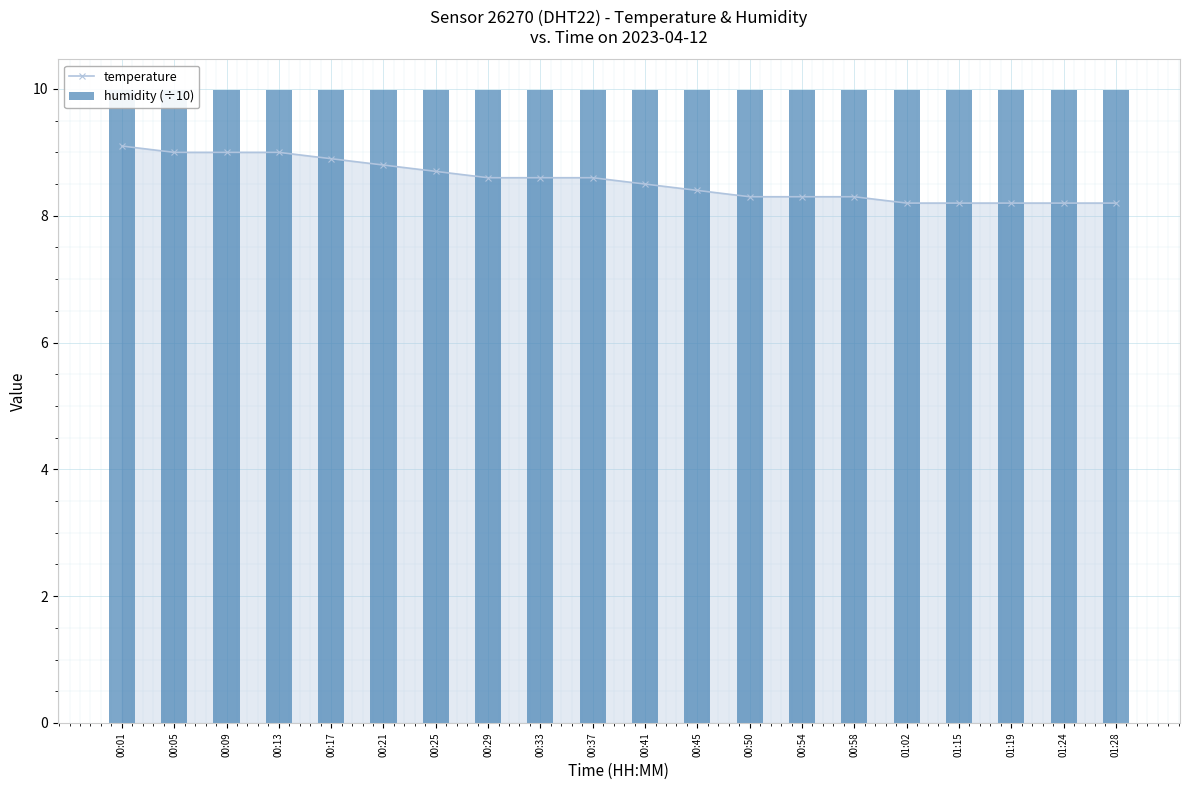

What value does the humidity (÷10) series have at 01:24?

10.0